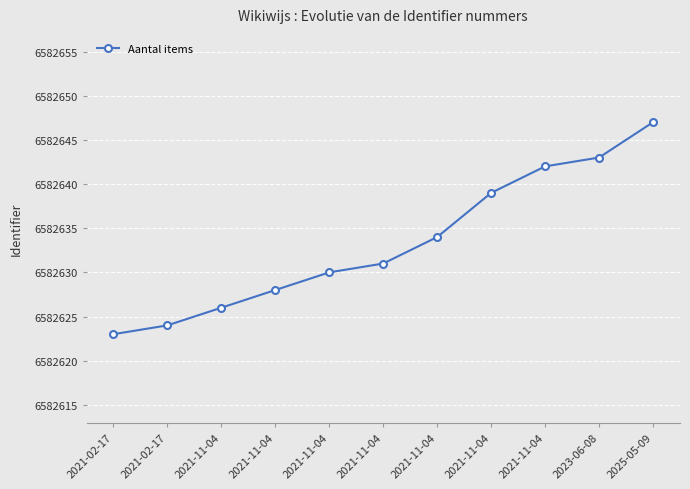

What is the approximate value at 2021-11-04?

6582630